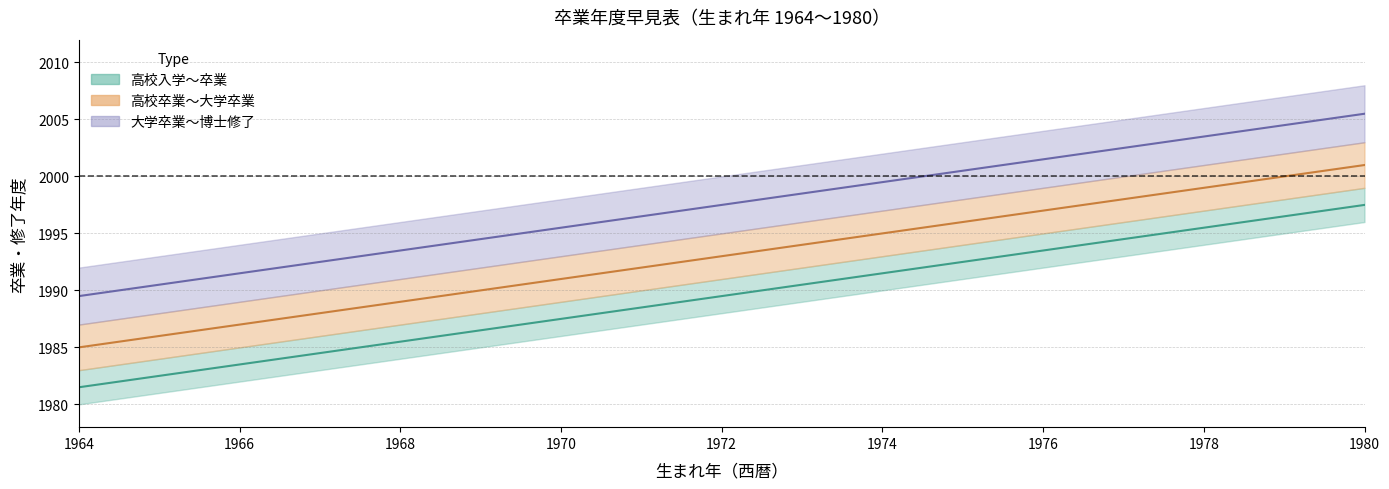

Does the chart have visible grid lines?

Yes